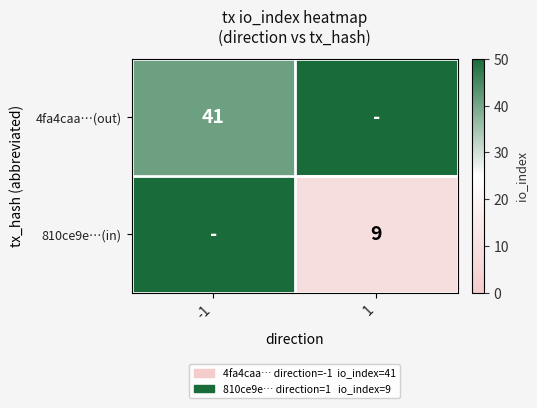

True or false: 4fa4caa…(out) has a value of 41 at -1.

True